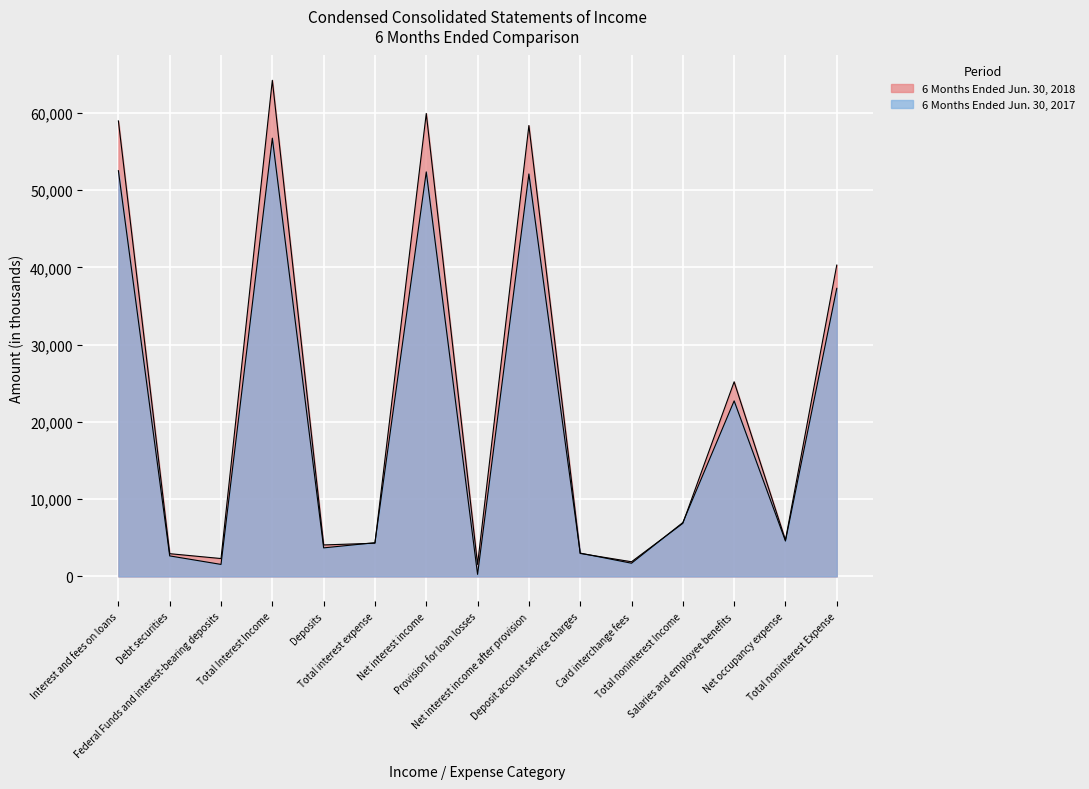

What position from the right is Federal Funds and interest-bearing deposits?

13